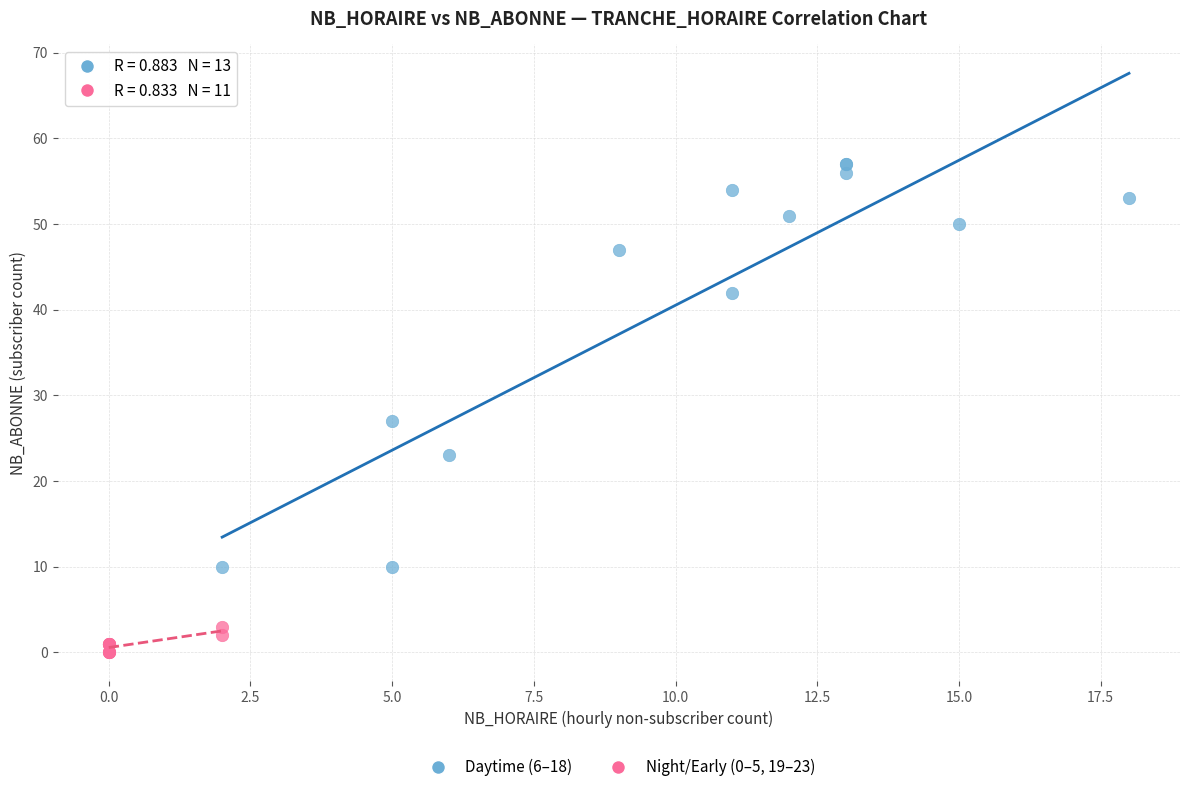

What are all the series names shown in the legend?

Daytime (6–18), Night/Early (0–5, 19–23)